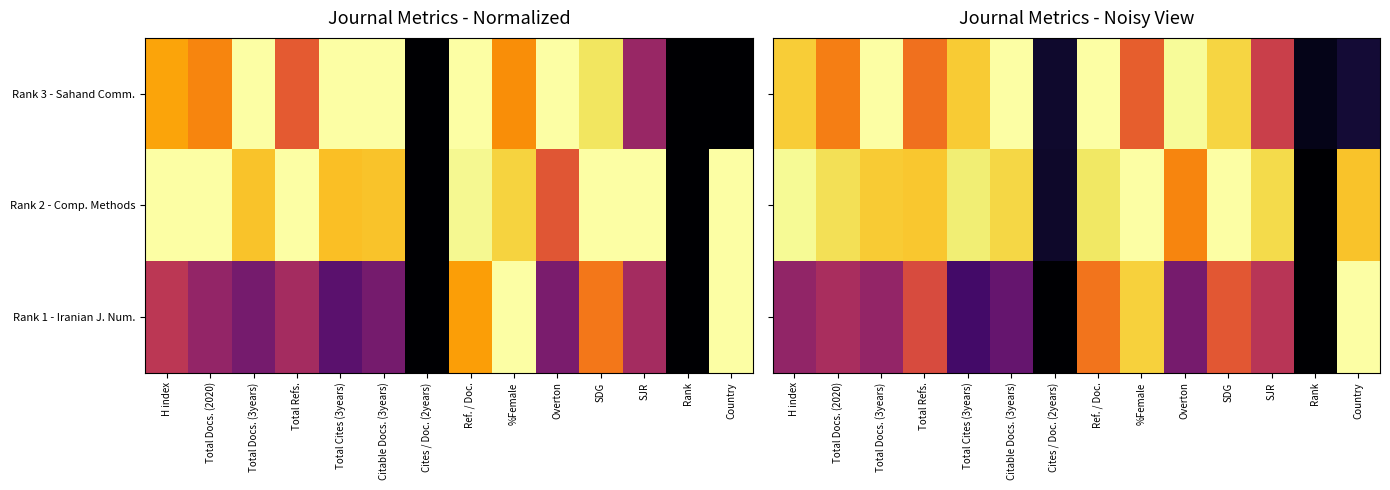

Count the number of data series in this chart.

3